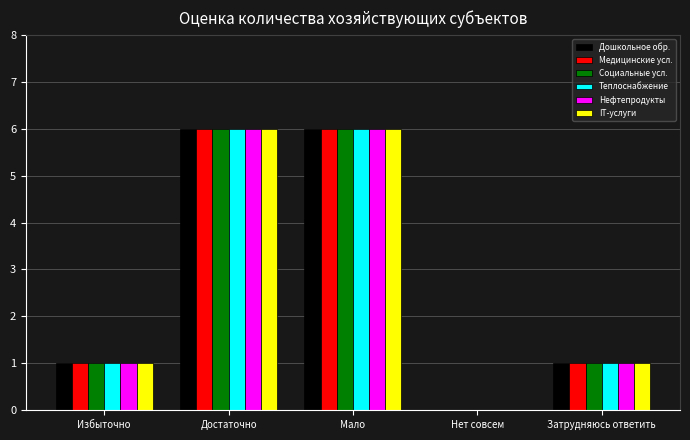

What is the greatest value displayed?

6